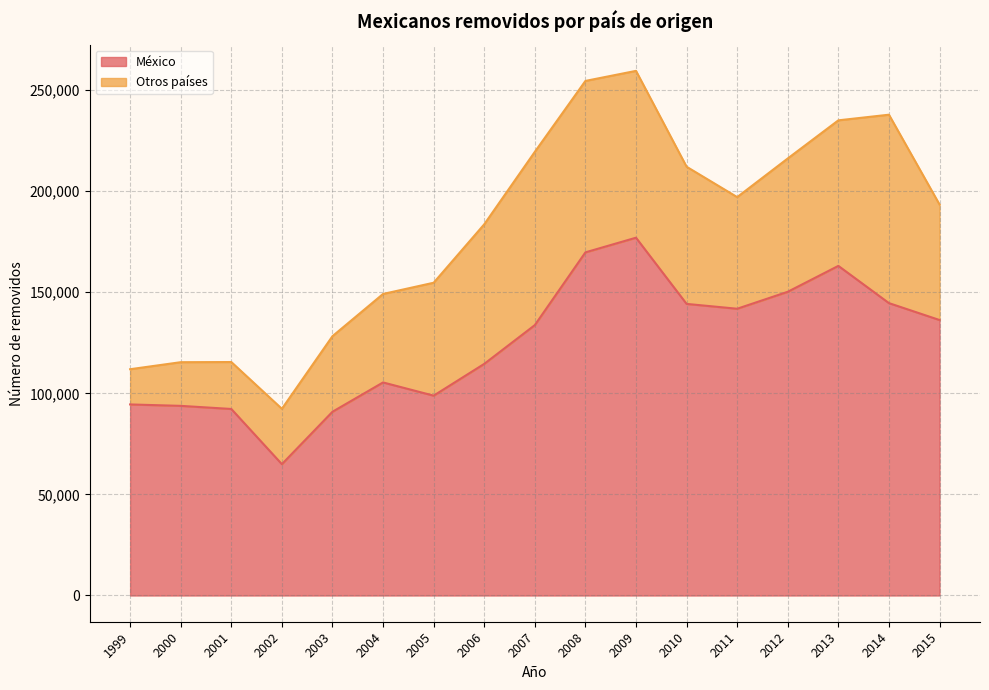

At which category does Otros países reach its first local valley?

2011